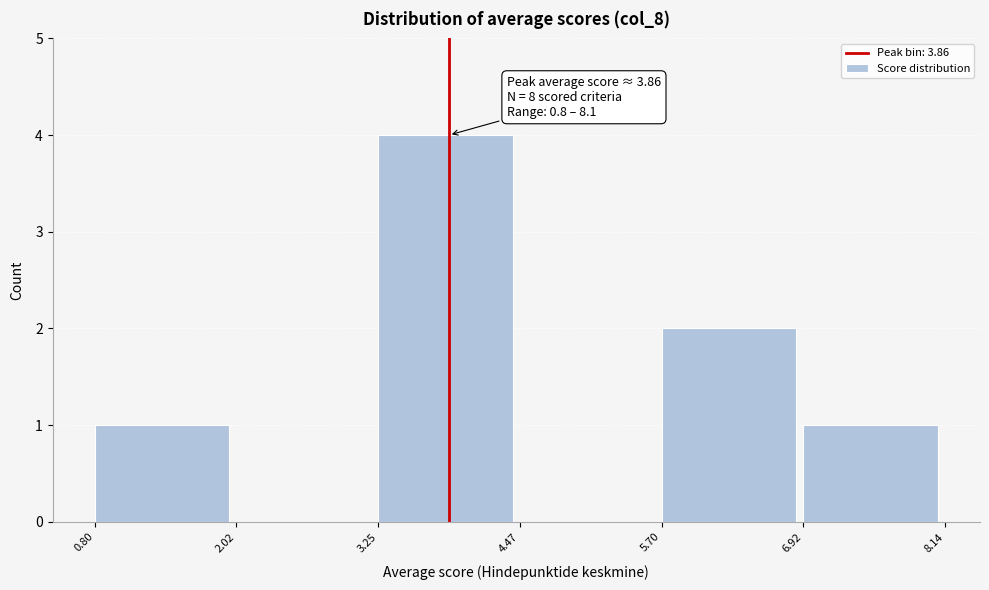

Which range on the x-axis has the tallest bar?

3.25 to 4.47